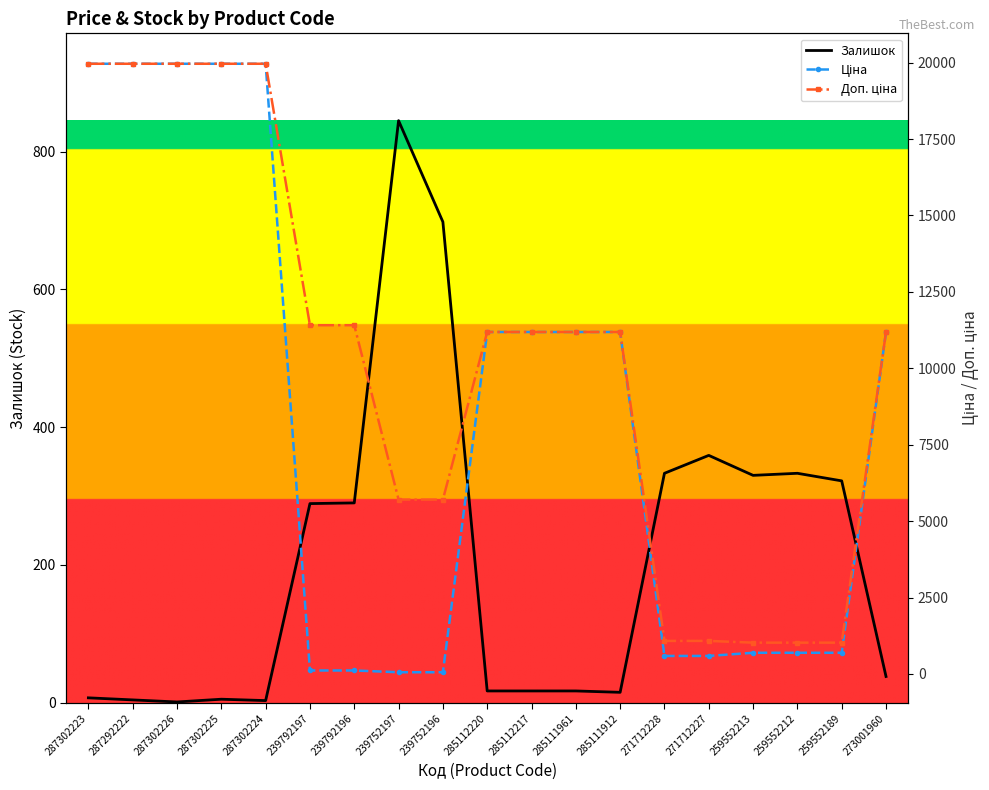

True or false: Доп. ціна and Залишок intersect in this chart.

False